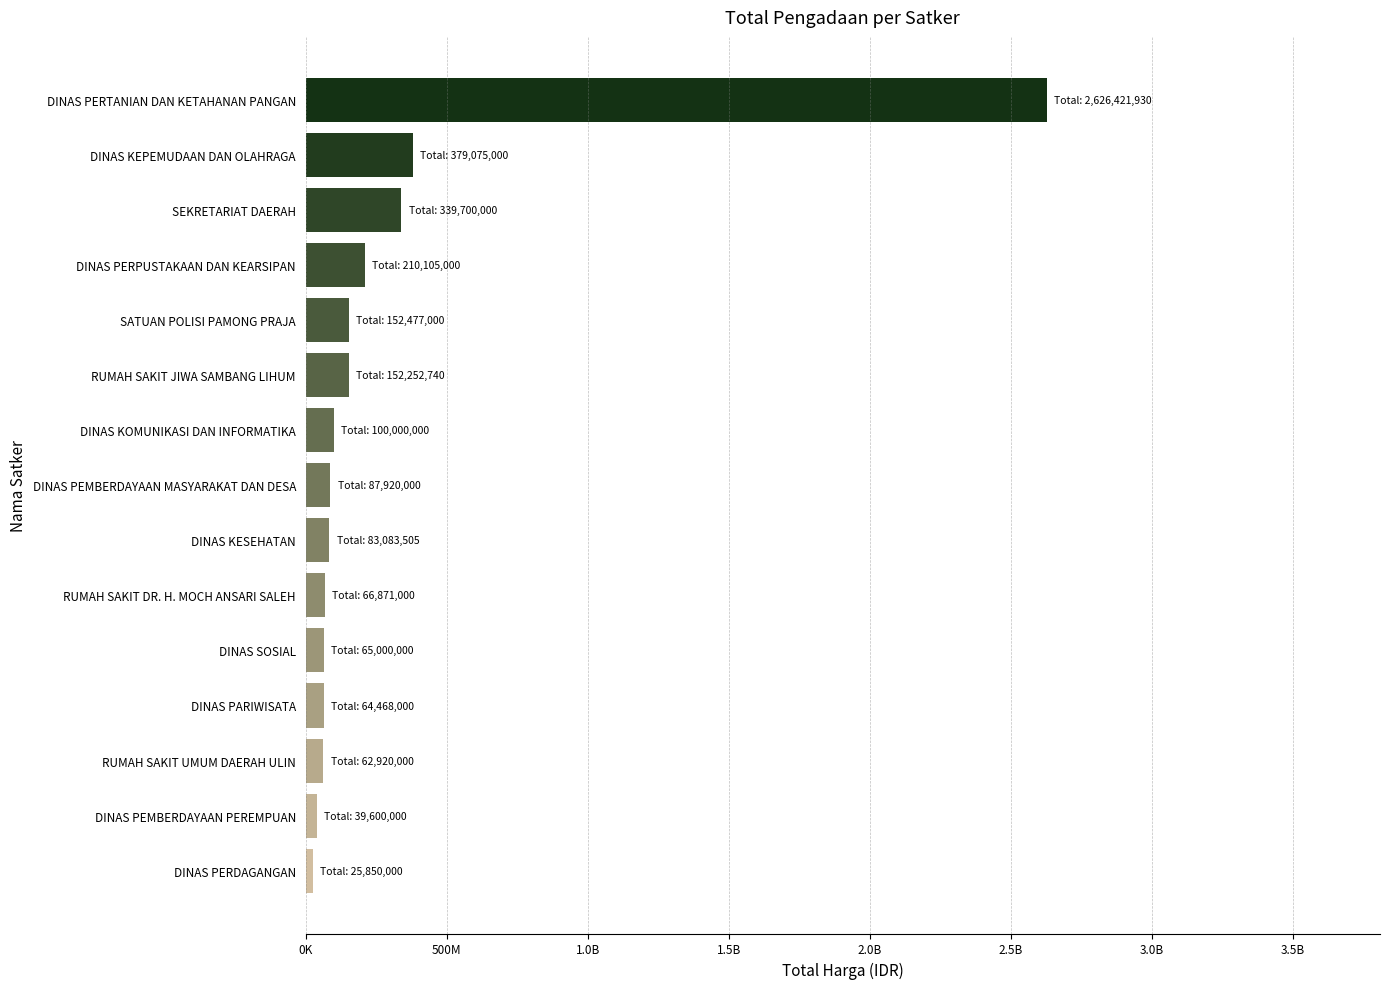

Does the chart contain any negative values?

No